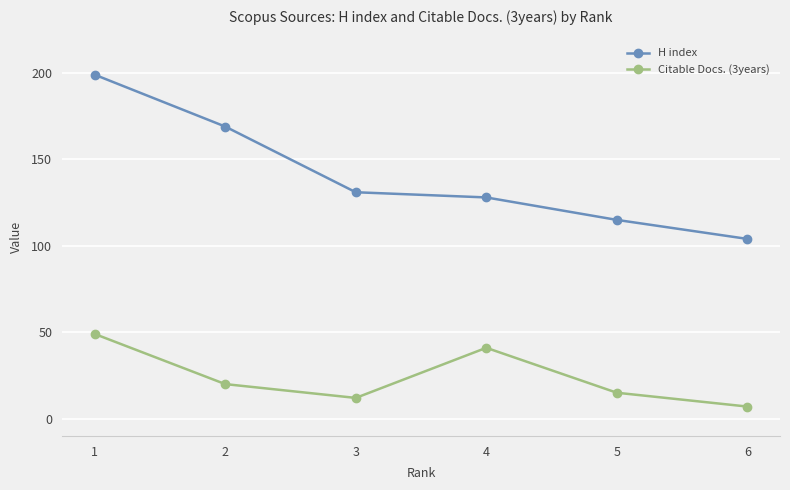

What is the sum of the Citable Docs. (3years) values at 1 and 5?

64